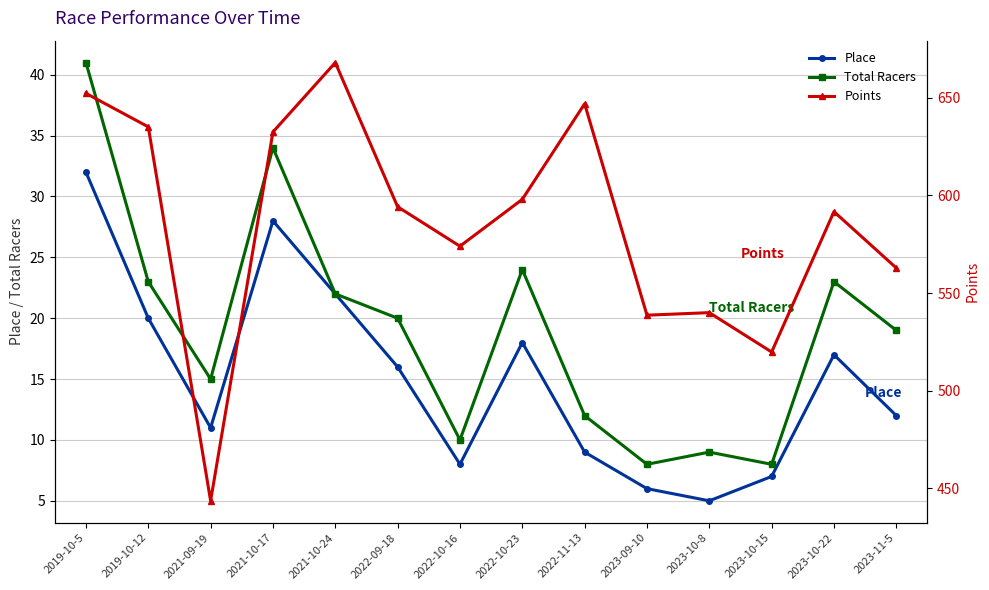

Reading left to right, what are all the values shown in this chart?

Place: 2019-10-5=32.0	2019-10-12=20.0	2021-09-19=11.0	2021-10-17=28.0	2021-10-24=22.0	2022-09-18=16.0	2022-10-16=8.0	2022-10-23=18.0	2022-11-13=9.0	2023-09-10=6.0	2023-10-8=5.0	2023-10-15=7.0	2023-10-22=17.0	2023-11-5=12.0
Total Racers: 2019-10-5=41.0	2019-10-12=23.0	2021-09-19=15.0	2021-10-17=34.0	2021-10-24=22.0	2022-09-18=20.0	2022-10-16=10.0	2022-10-23=24.0	2022-11-13=12.0	2023-09-10=8.0	2023-10-8=9.0	2023-10-15=8.0	2023-10-22=23.0	2023-11-5=19.0
Points: 2019-10-5=652.3	2019-10-12=635.1	2021-09-19=443.7	2021-10-17=632.5	2021-10-24=668.0	2022-09-18=594.2	2022-10-16=574.0	2022-10-23=598.0	2022-11-13=646.9	2023-09-10=538.7	2023-10-8=540.0	2023-10-15=519.8	2023-10-22=591.7	2023-11-5=562.9